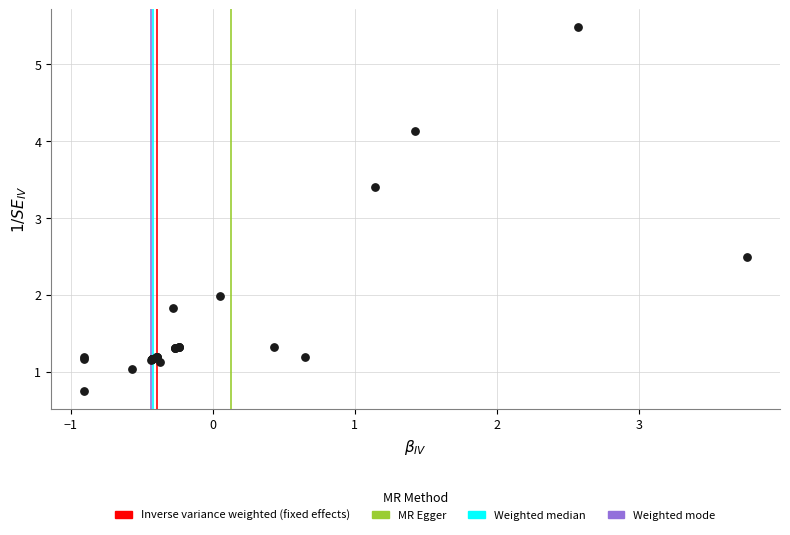

What Y value in the scatter plot is closest to 3?

3.4